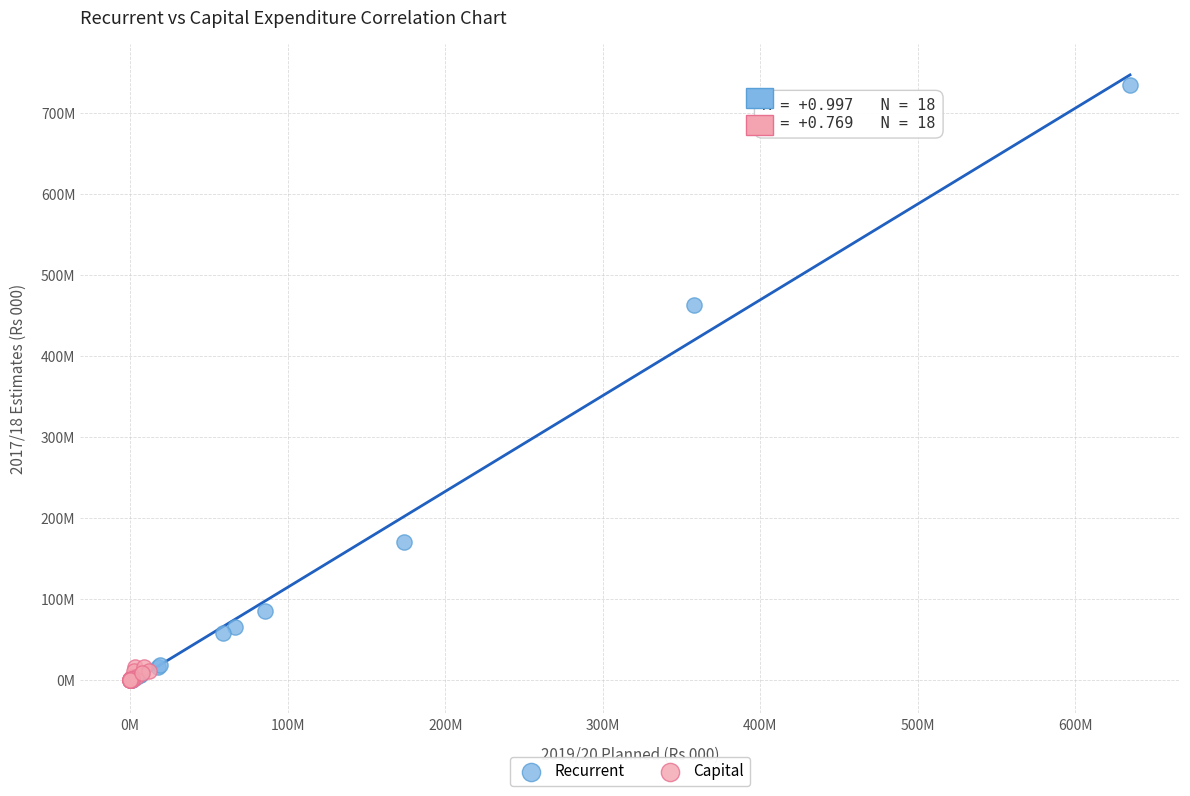

What are all the series names shown in the legend?

Recurrent, Capital